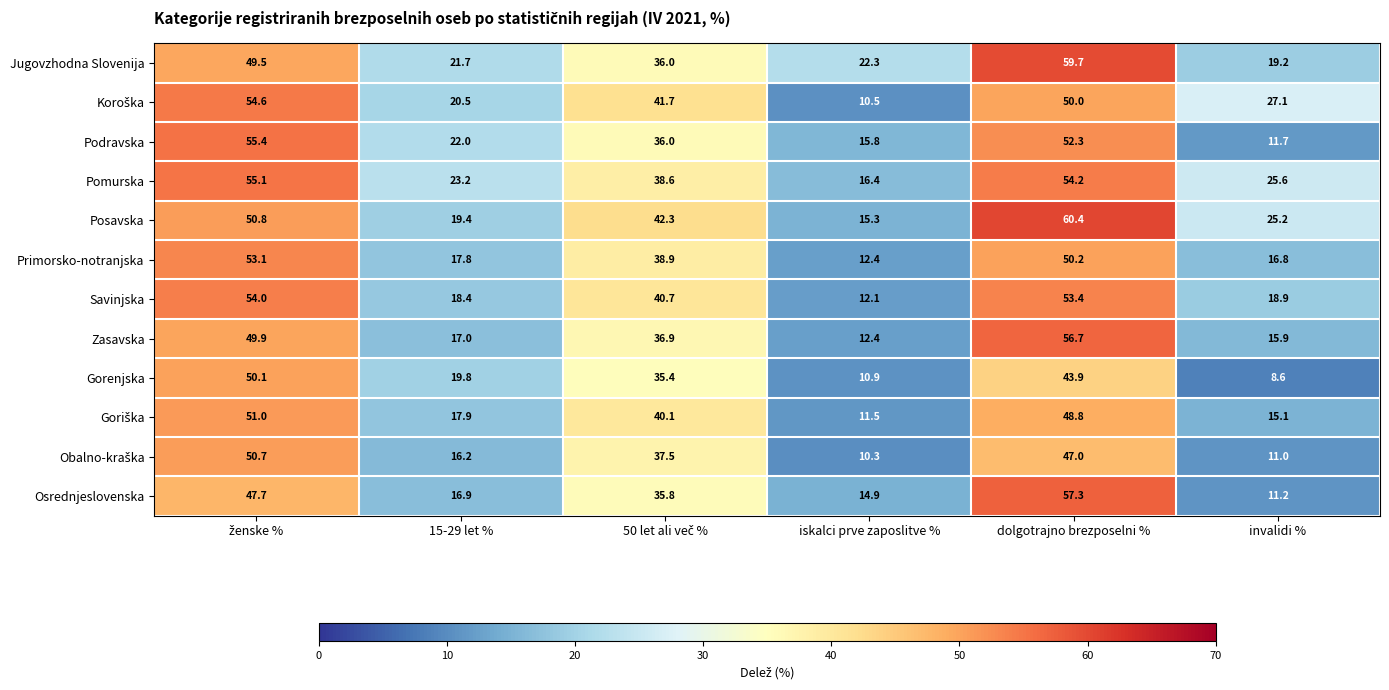

The Posavska series shows 60.4 at dolgotrajno brezposelni %. True or false?

True